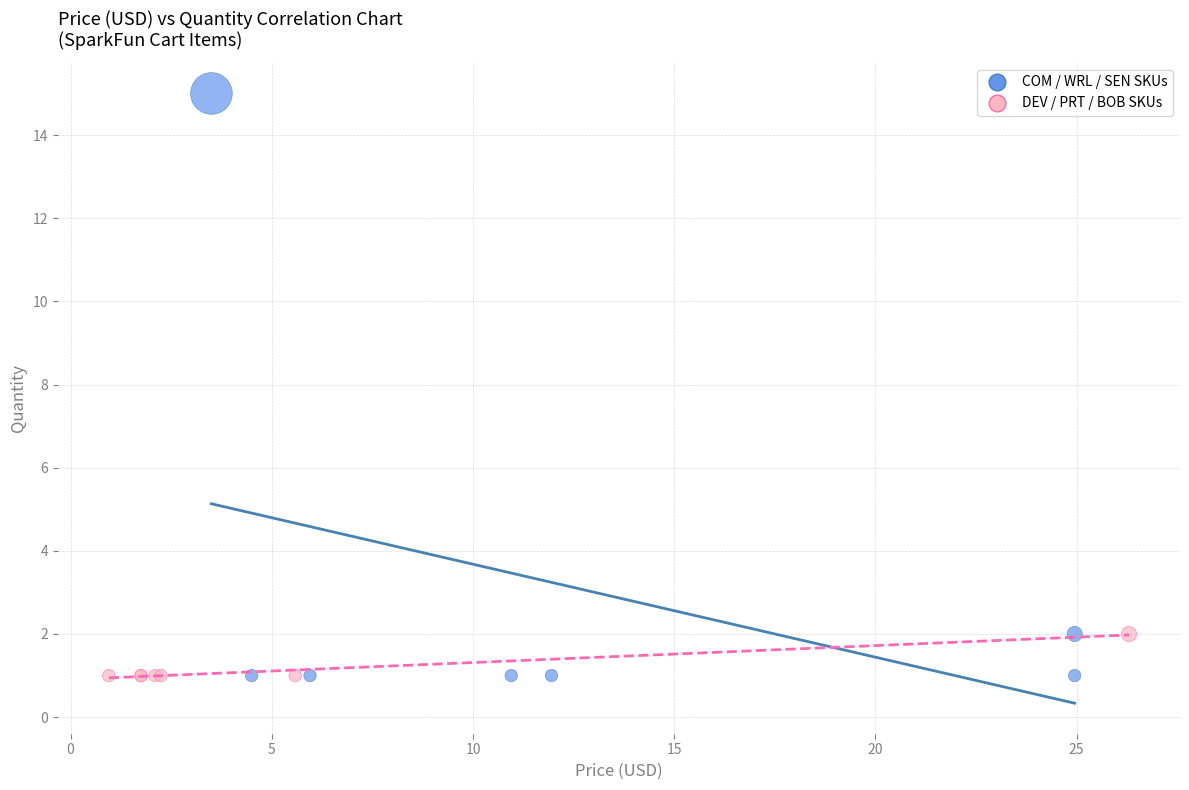

Which series has the largest Y range (max minus min)?

COM / WRL / SEN SKUs